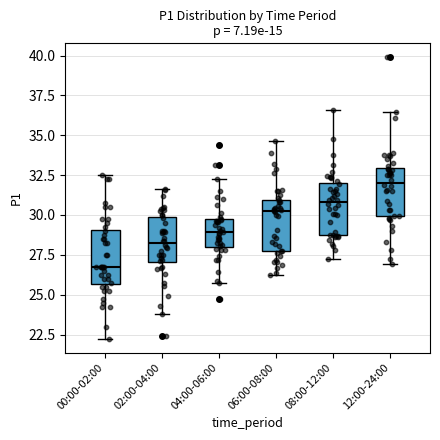

Reading left to right, transcribe this box plot: for each box, give where its median line is, the range the box spans, and where its two whiskers end, as read against the y-axis. The values are not printed on the chart, so give them approximately, as read against the axis.

00:00-02:00: median 27.0, box 25.5 to 29.0, whiskers 22.5 to 32.5
02:00-04:00: median 28.0, box 27.0 to 30.0, whiskers 24.0 to 31.5
04:00-06:00: median 29.0, box 28.0 to 29.5, whiskers 25.5 to 32.0
06:00-08:00: median 30.0, box 28.0 to 31.0, whiskers 26.0 to 34.5
08:00-12:00: median 31.0, box 29.0 to 32.0, whiskers 27.0 to 36.5
12:00-24:00: median 32.0, box 30.0 to 33.0, whiskers 27.0 to 36.5